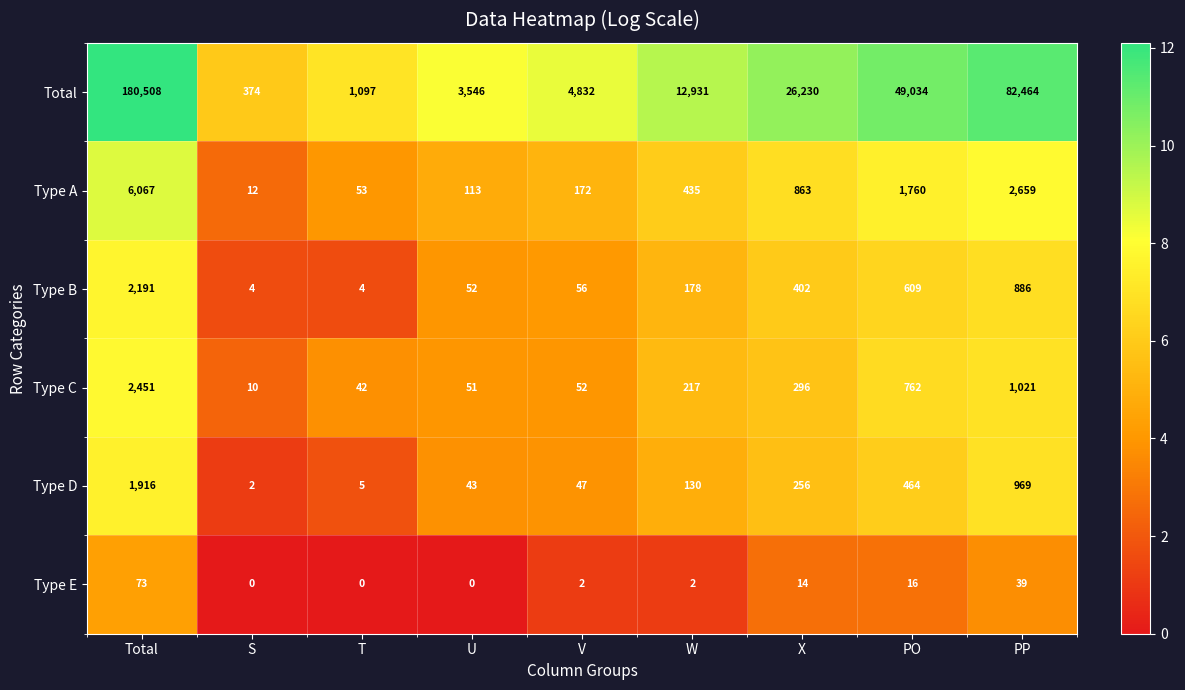

What is the average value of the Type B series?

487